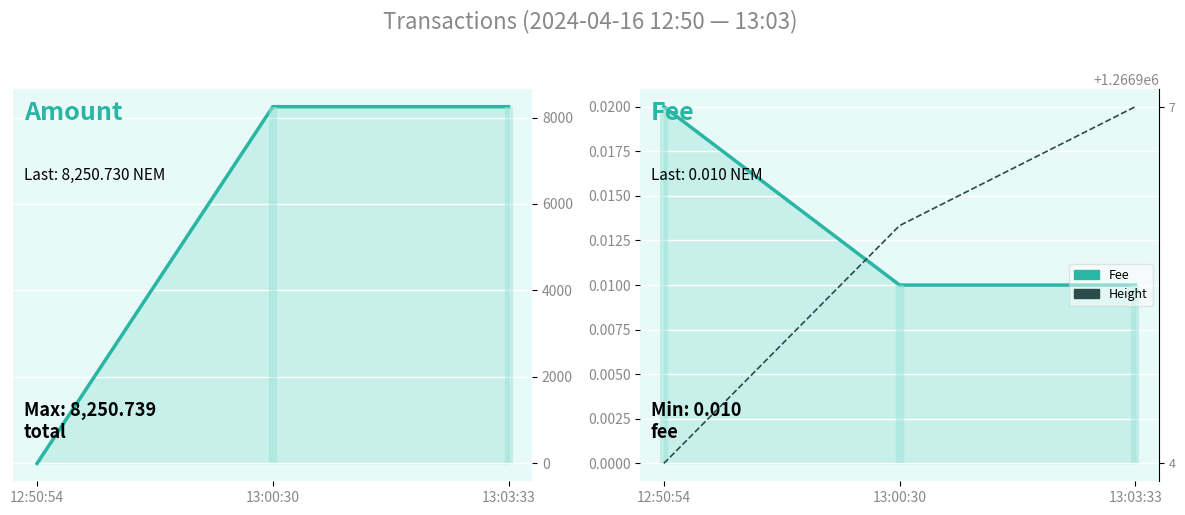

Which category has the highest value across all series?

13:03:33